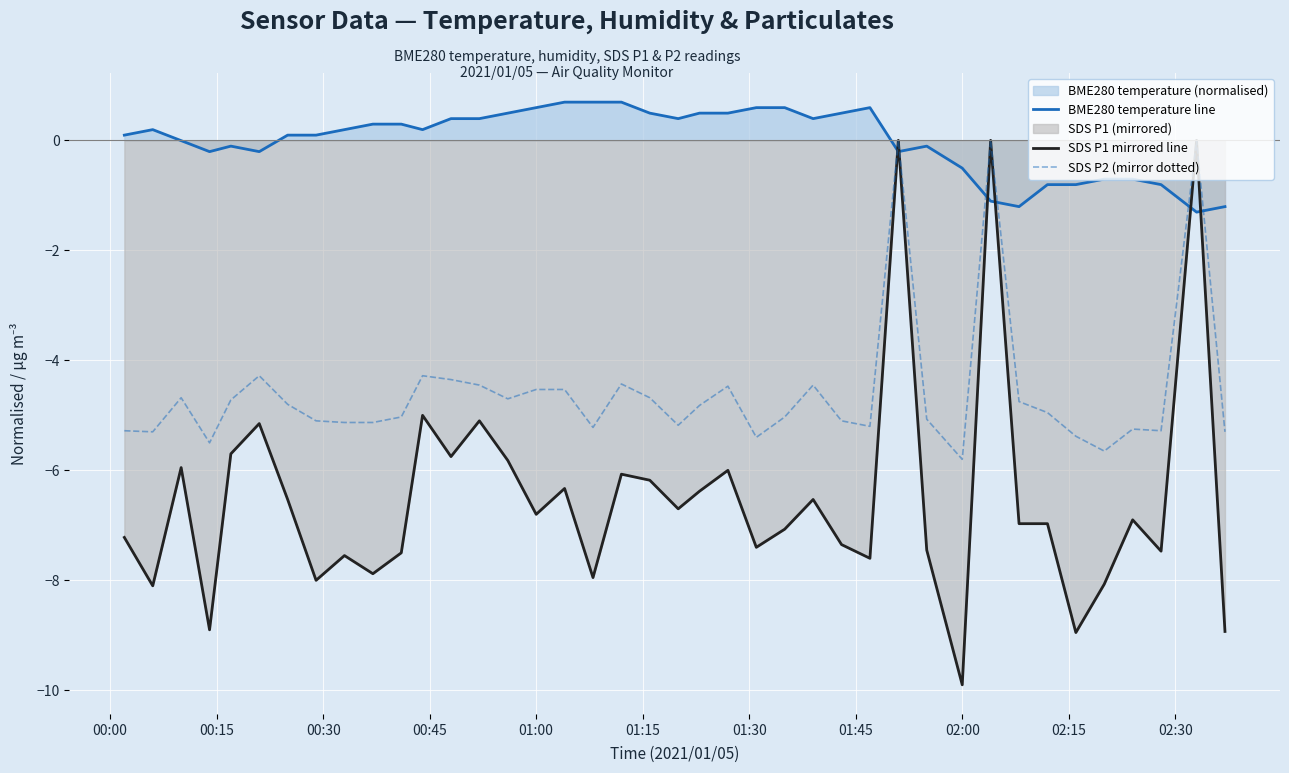

Which series has the widest spread of values?

SDS P1 mirrored line